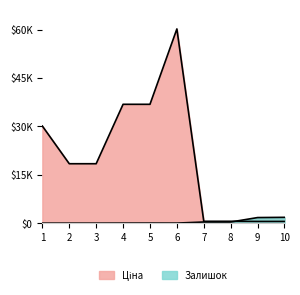

How many values in Залишок are above zero?

7